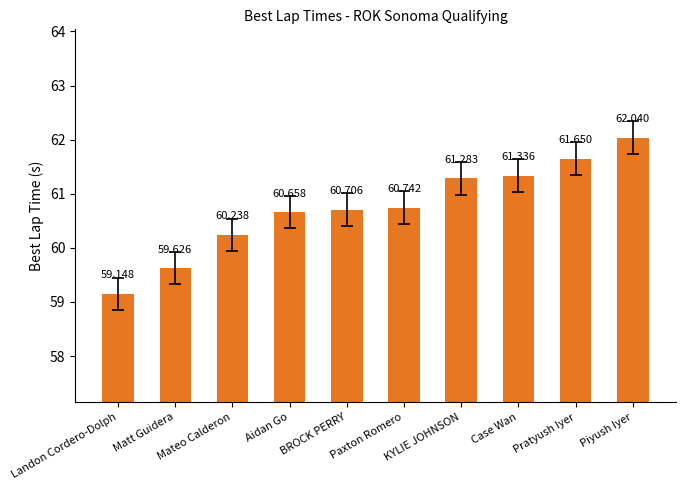

What is the value of the 3rd bar from the left?

60.2